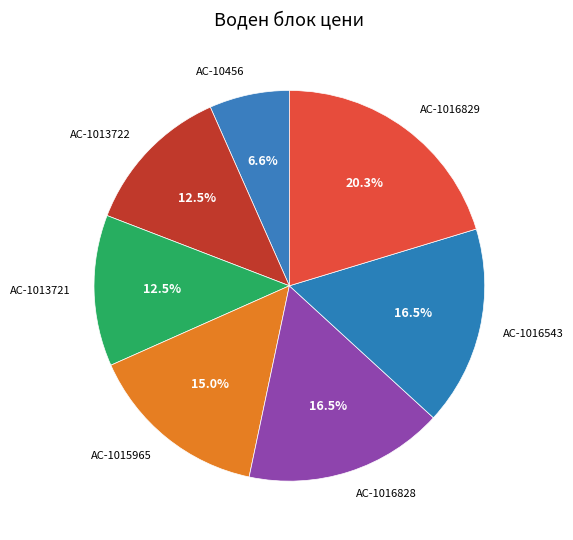

What percentage is NOT represented by AC-1015965?

85.0%